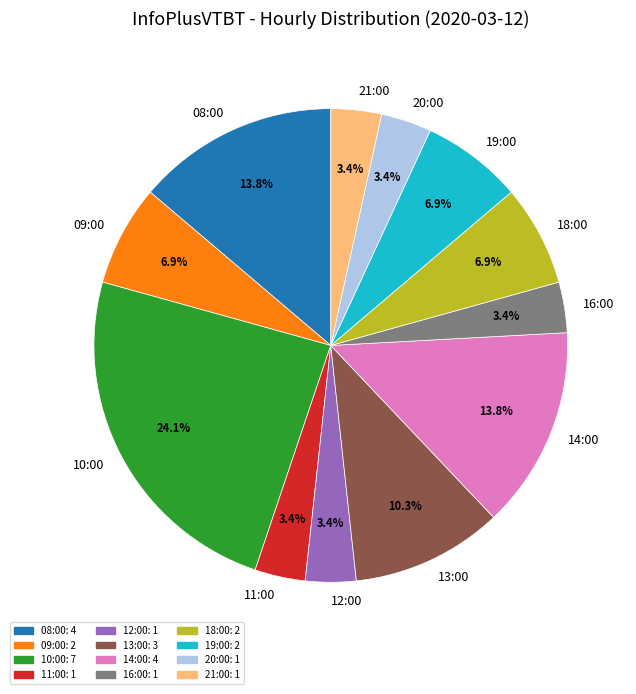

The 16:00 slice represents 11% of the pie. True or false?

False